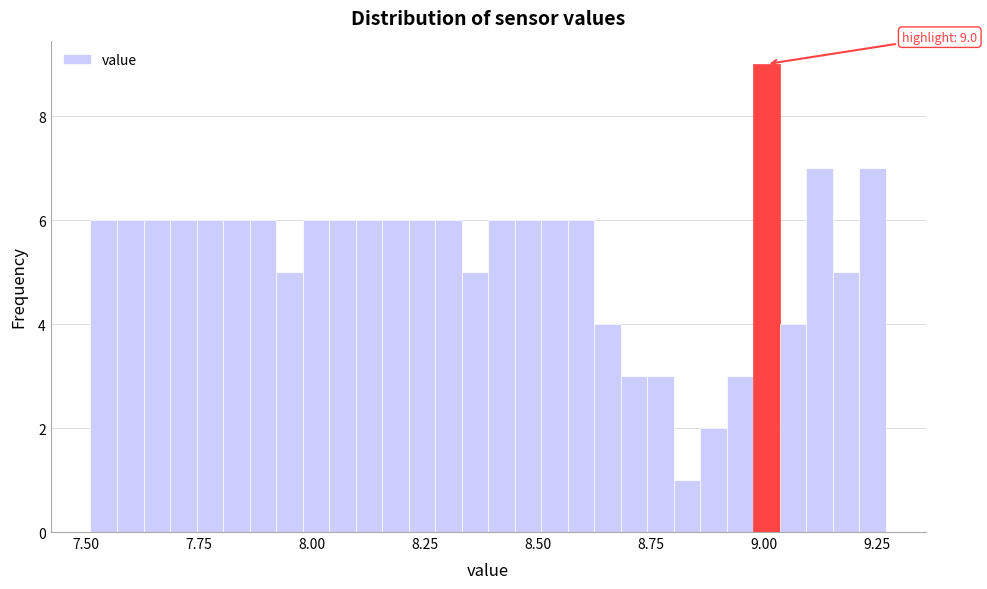

Read against the x-axis, roughly where is the centre of the tallest bar?

9.00